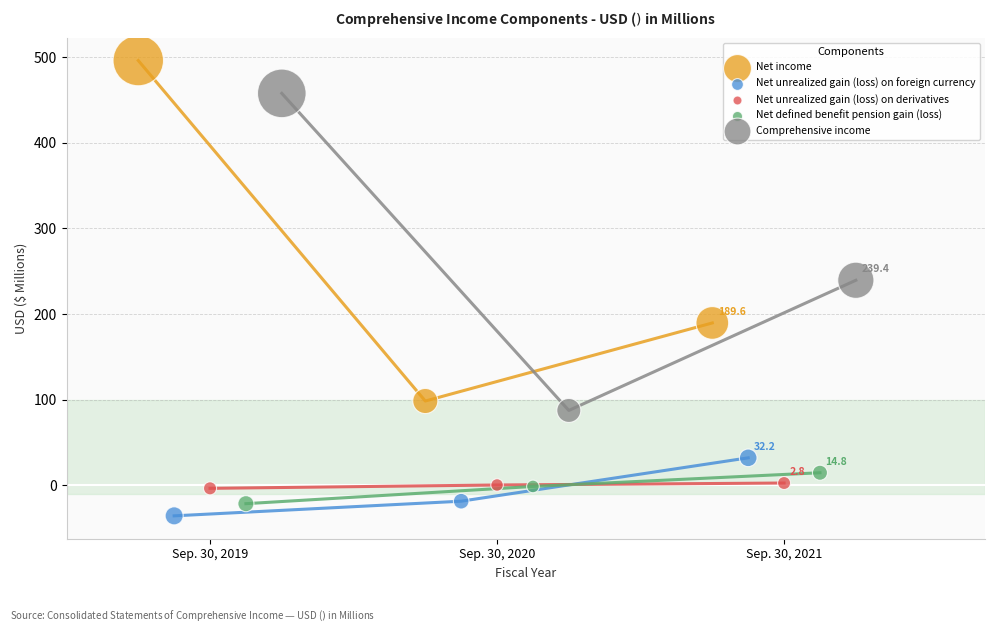

Which series reaches the minimum Y coordinate?

Net unrealized gain (loss) on foreign currency